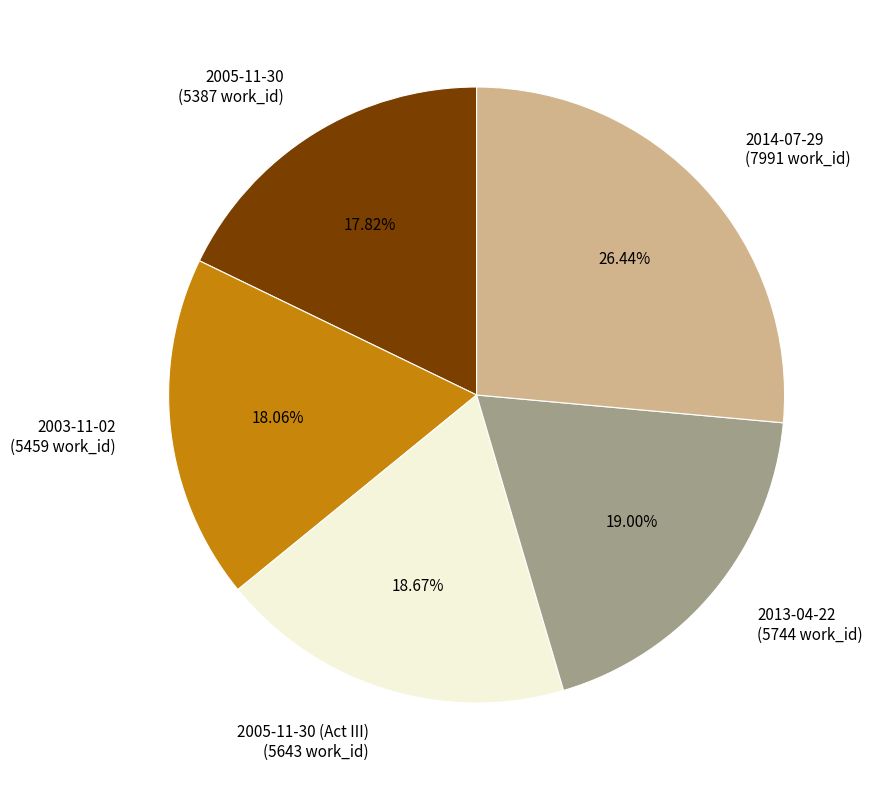

Is there a majority slice in this chart?

No